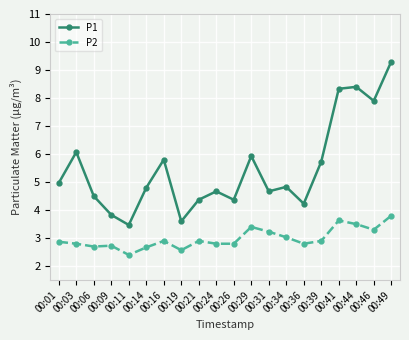

Which series has the largest range (max minus min)?

P1